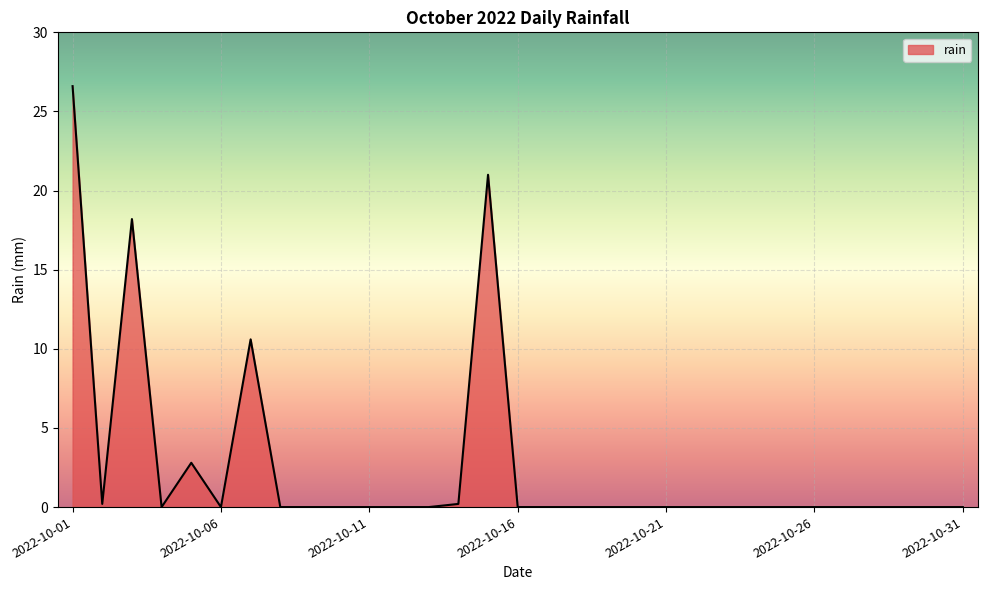

What is the difference between the maximum and minimum values?

26.6